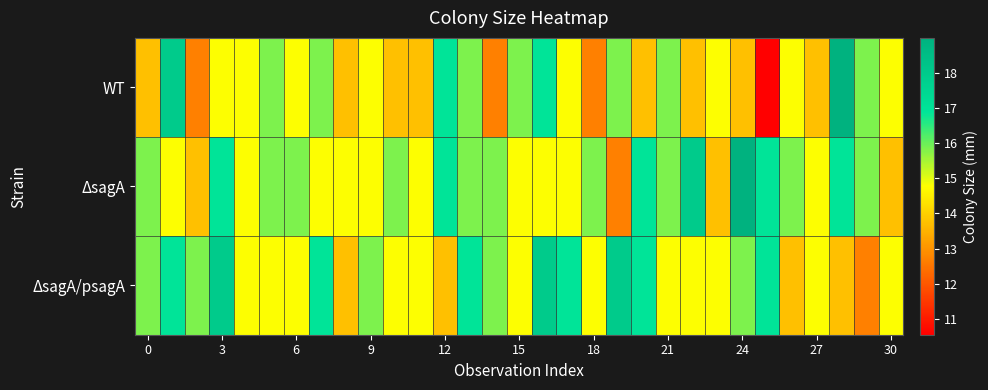

Rank the series by their maximum value, from lowest to highest.

ΔsagA/psagA, WT, ΔsagA